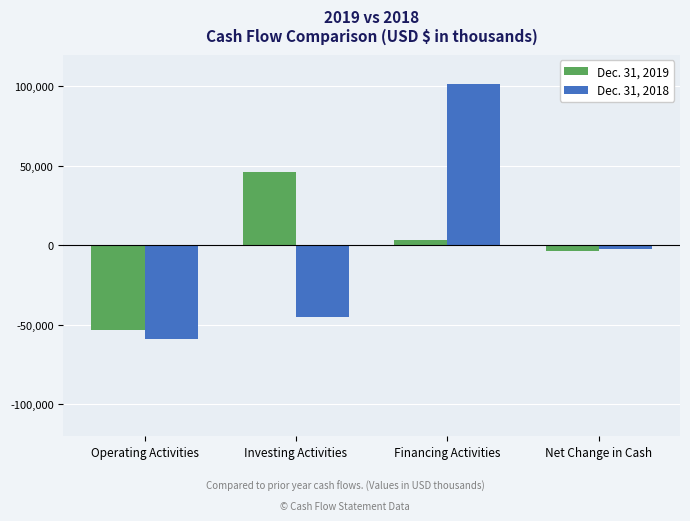

What is the maximum value for Dec. 31, 2019?

46065